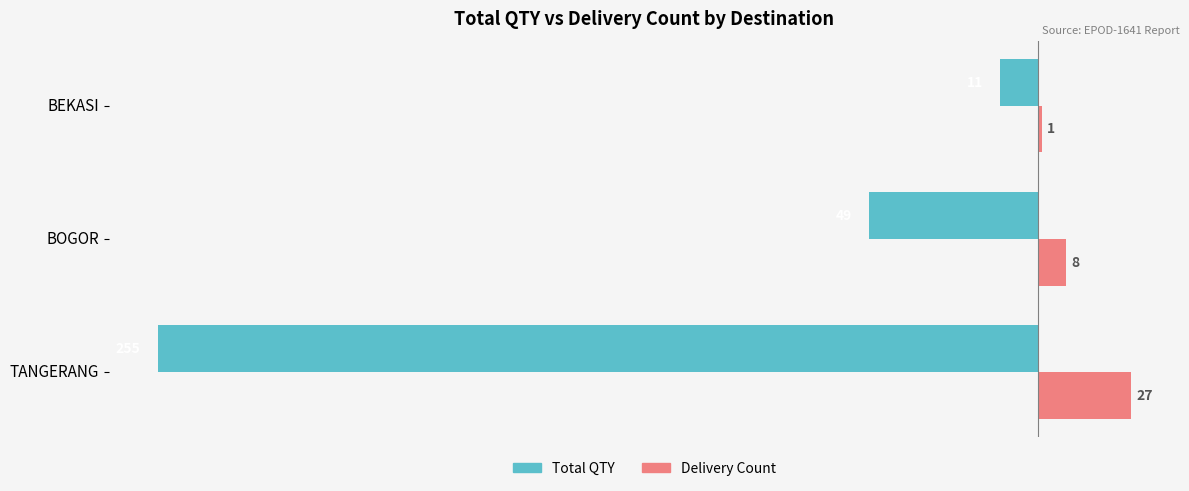

Rank the series by their maximum value, from highest to lowest.

Delivery Count, Total QTY